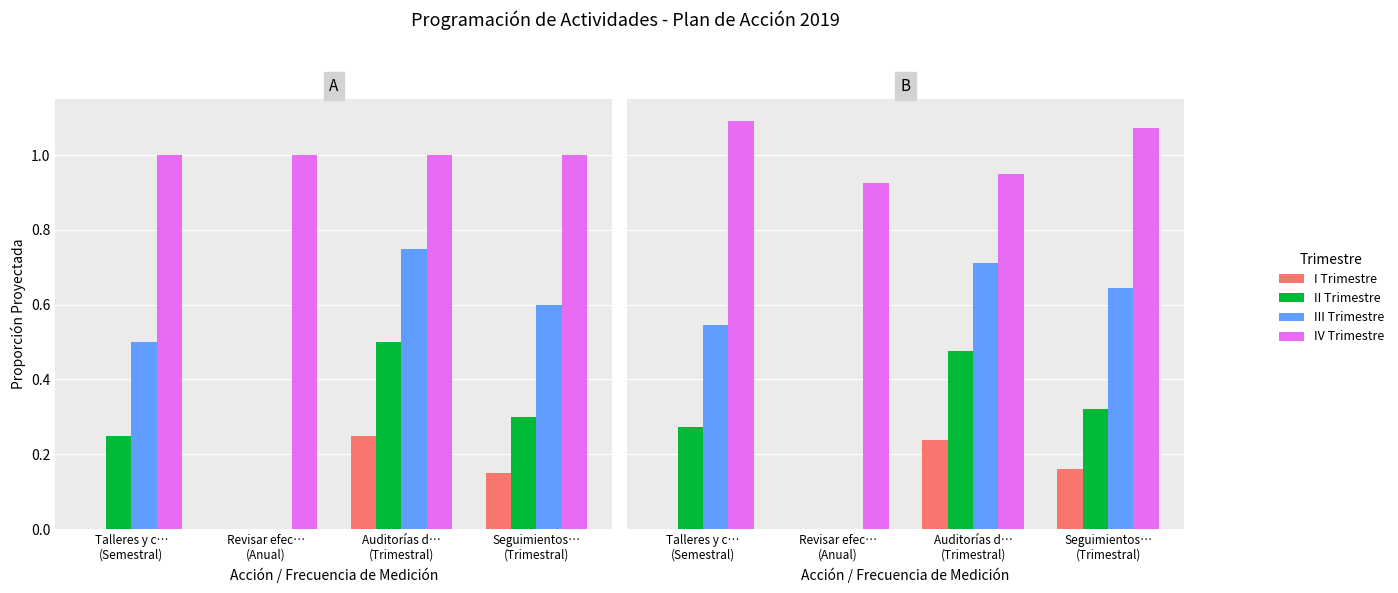

Rank the series by their average value, from highest to lowest.

IV Trimestre, III Trimestre, II Trimestre, I Trimestre